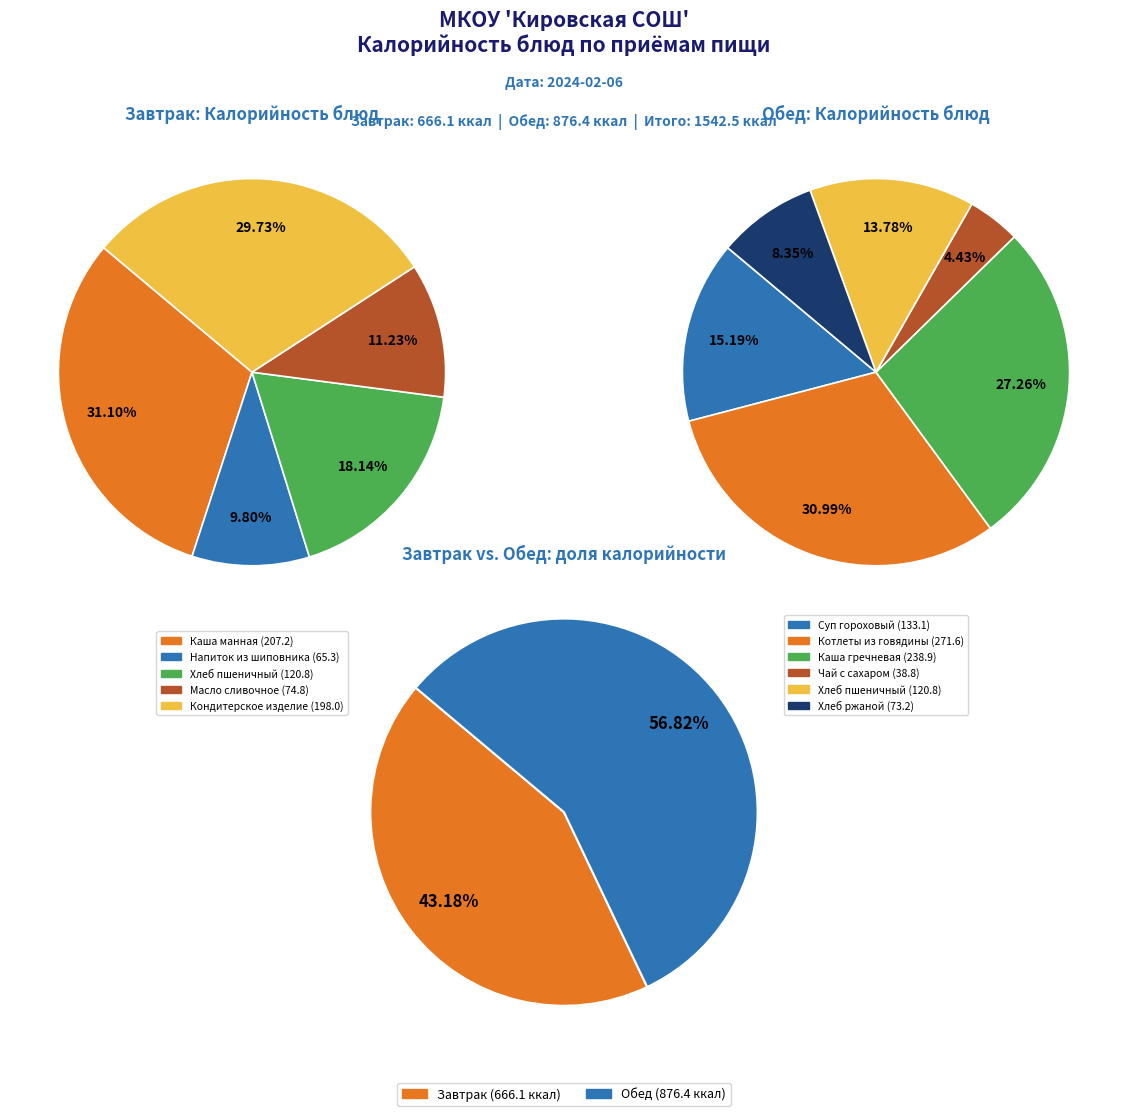

Which slice is the smallest?

Чай с сахаром